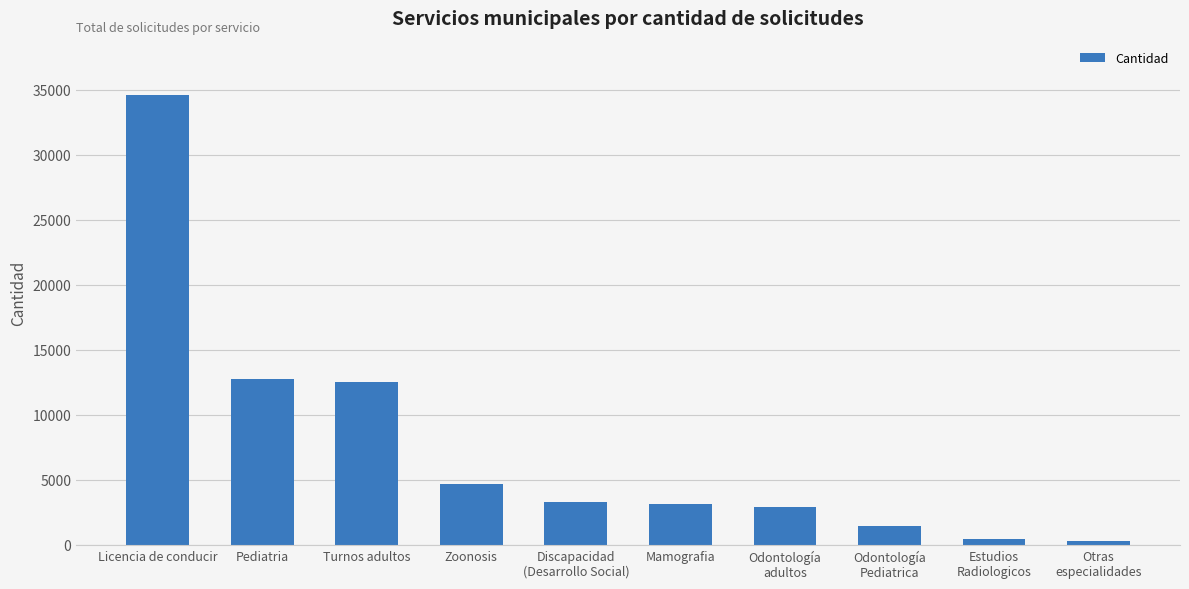

What position from the left is Discapacidad
(Desarrollo Social)?

5